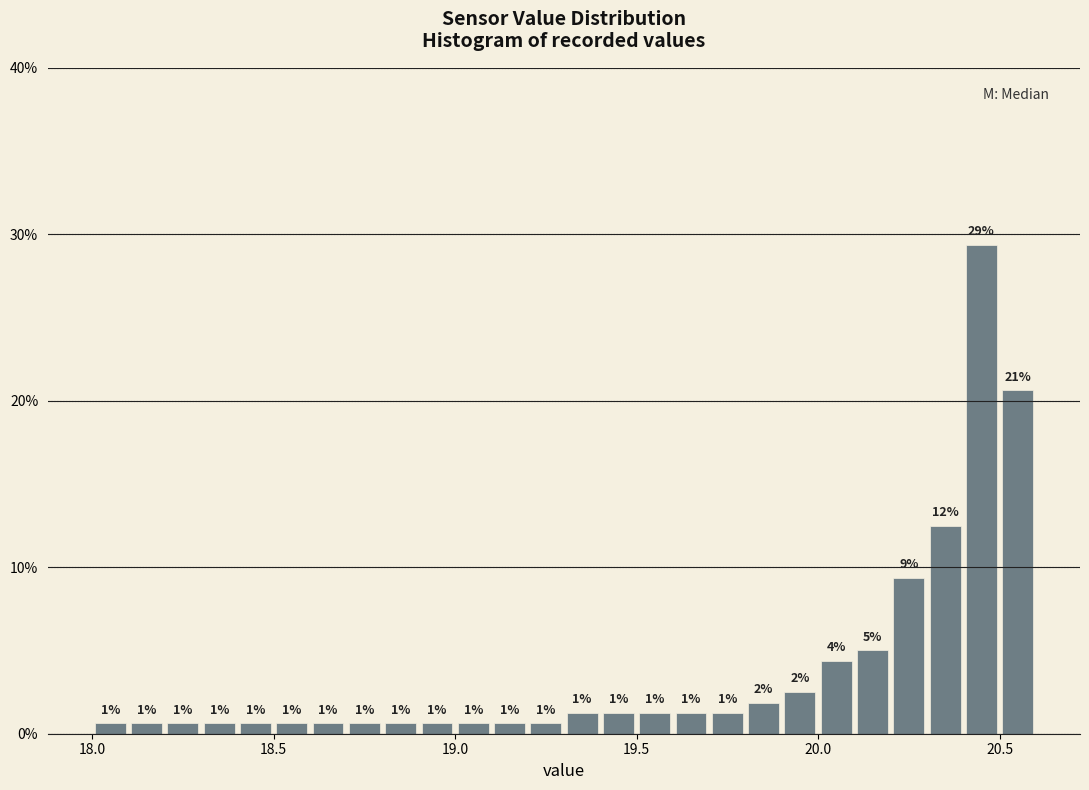

Read against the x-axis, roughly where is the centre of the tallest bar?

20.45